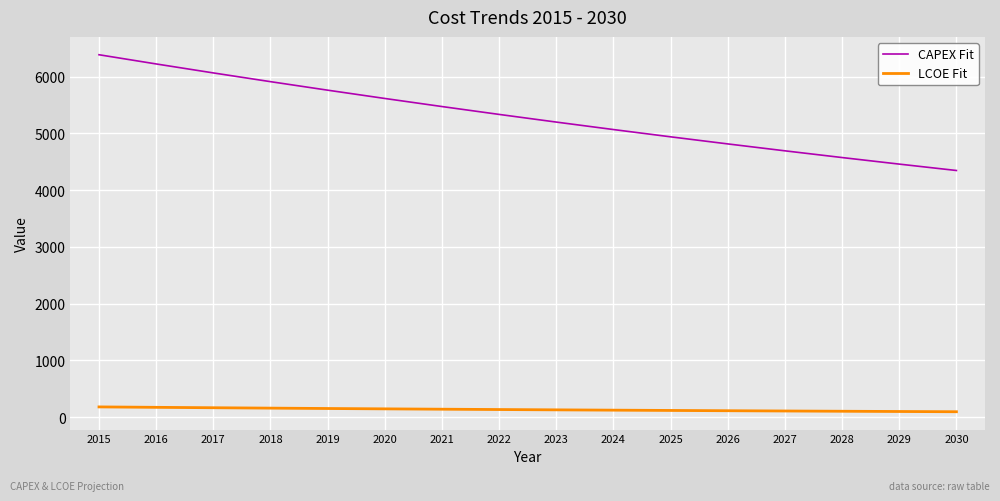

What is the difference between the second highest and second lowest values in the CAPEX Fit series?

1764.4